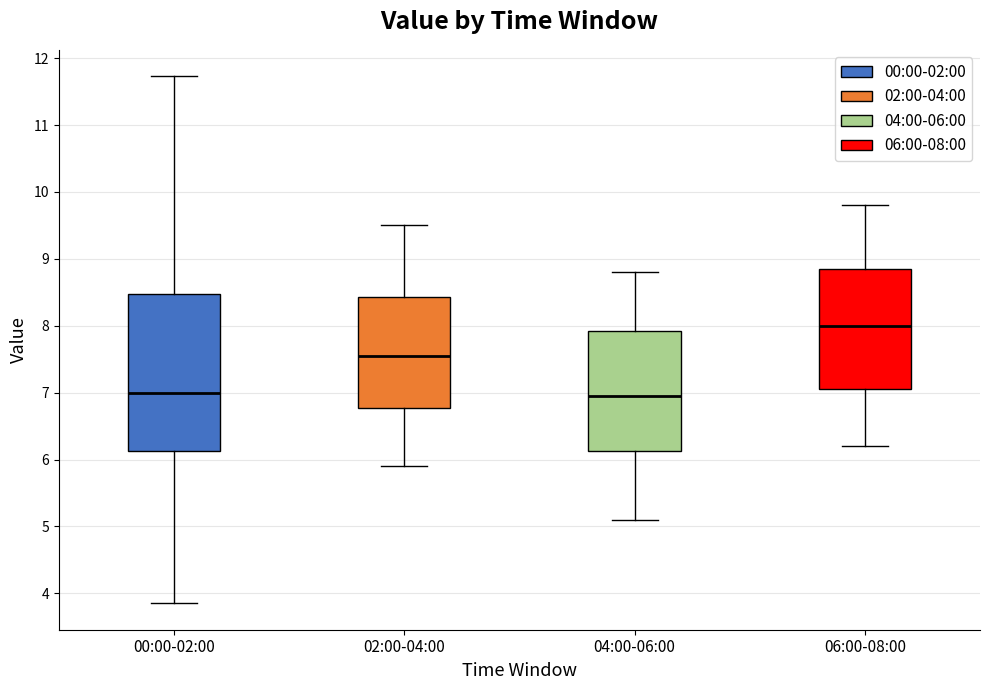

Reading left to right, transcribe this box plot: for each box, give where its median line is, the range the box spans, and where its two whiskers end, as read against the y-axis. The values are not printed on the chart, so give them approximately, as read against the axis.

00:00-02:00: median 7.0, box 6.1 to 8.5, whiskers 3.9 to 11.7
02:00-04:00: median 7.6, box 6.8 to 8.4, whiskers 5.9 to 9.5
04:00-06:00: median 7.0, box 6.1 to 7.9, whiskers 5.1 to 8.8
06:00-08:00: median 8.0, box 7.1 to 8.9, whiskers 6.2 to 9.8